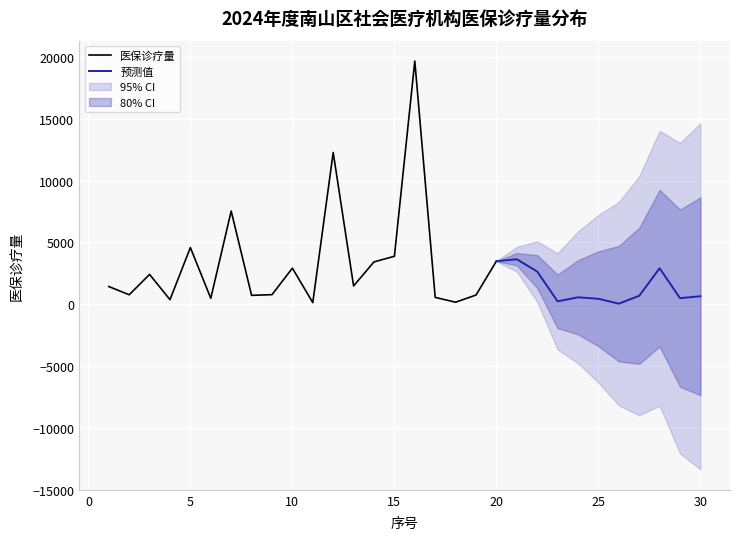

What is the sum of the values at 3 and 20?

5893